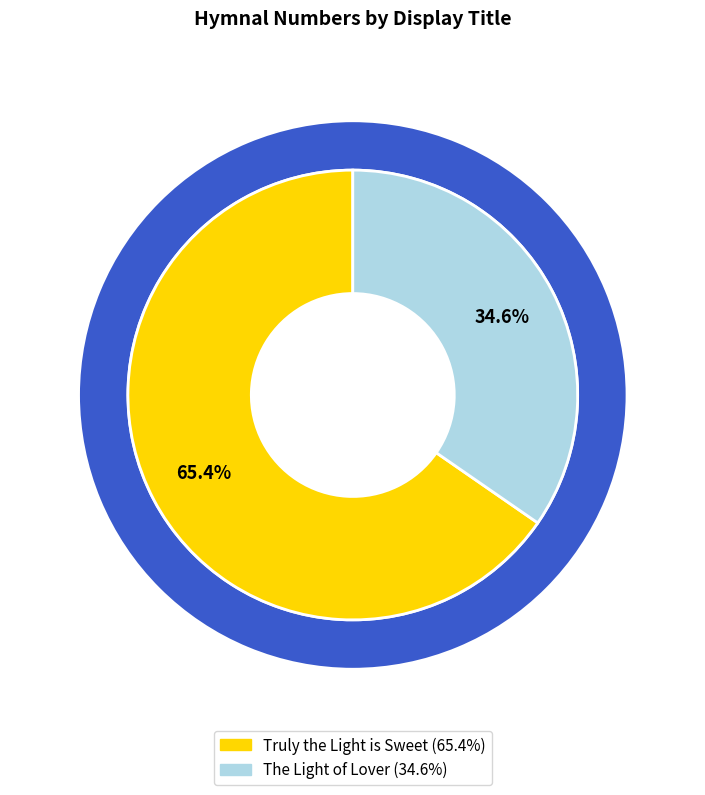

How many segments does this pie chart have?

2